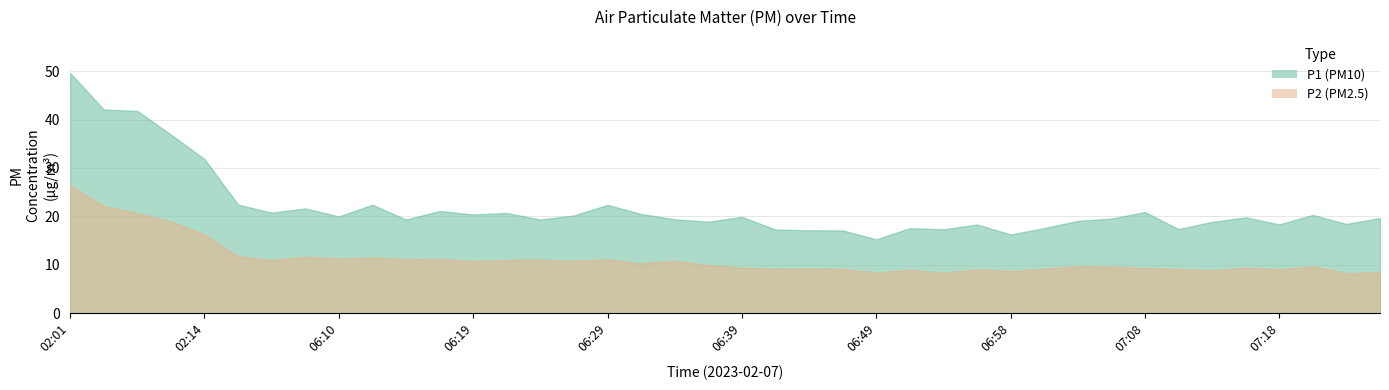

What is the highest value of the P2 series?

26.5